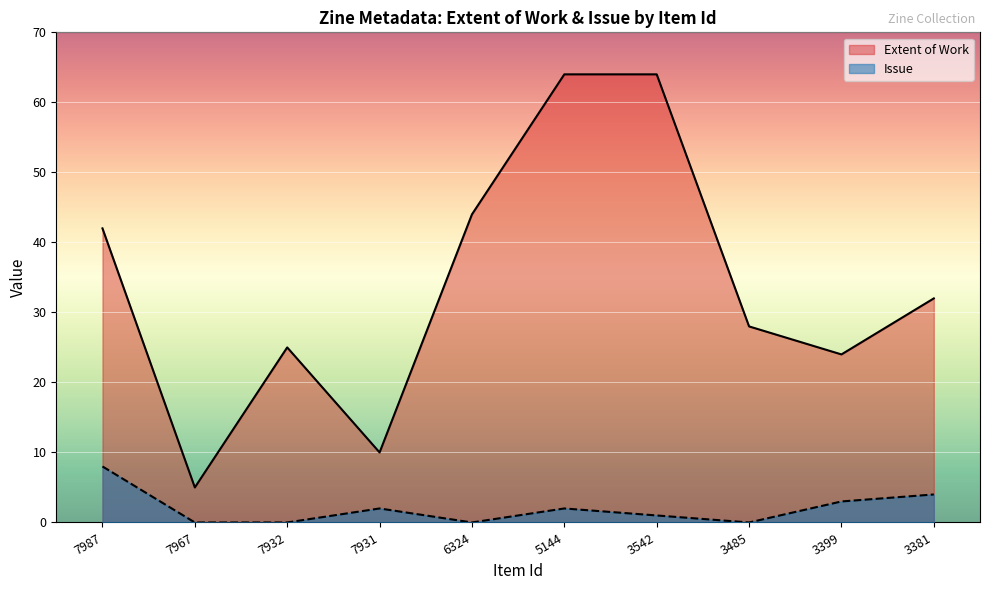

How many values in the Extent of Work series exceed 32?

4